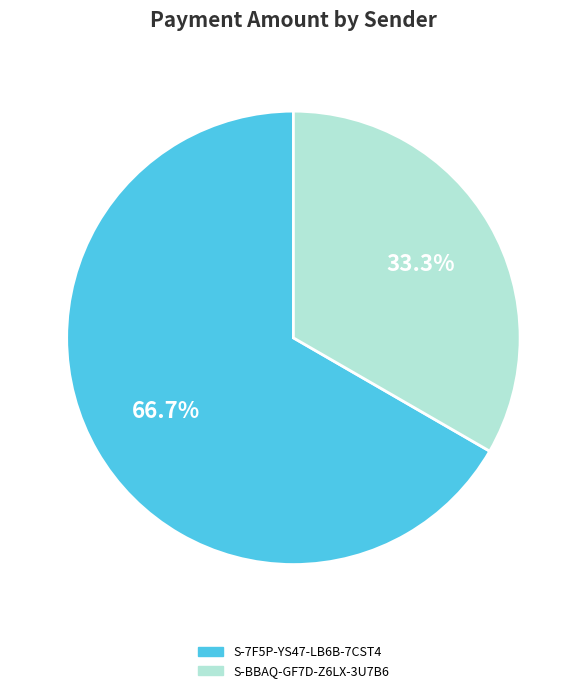

To the nearest percent, what is the difference between the S-BBAQ-GF7D-Z6LX-3U7B6 and S-7F5P-YS47-LB6B-7CST4 slice percentages?

33%